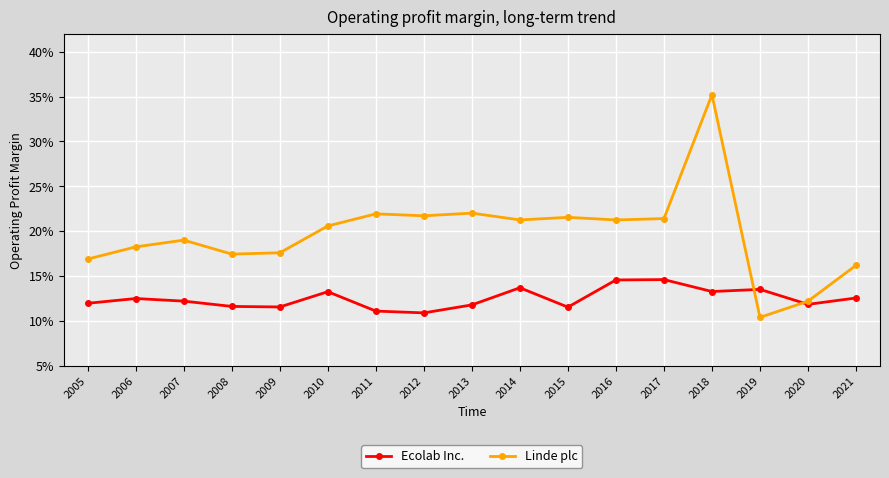

What are all the series names shown in the legend?

Ecolab Inc., Linde plc